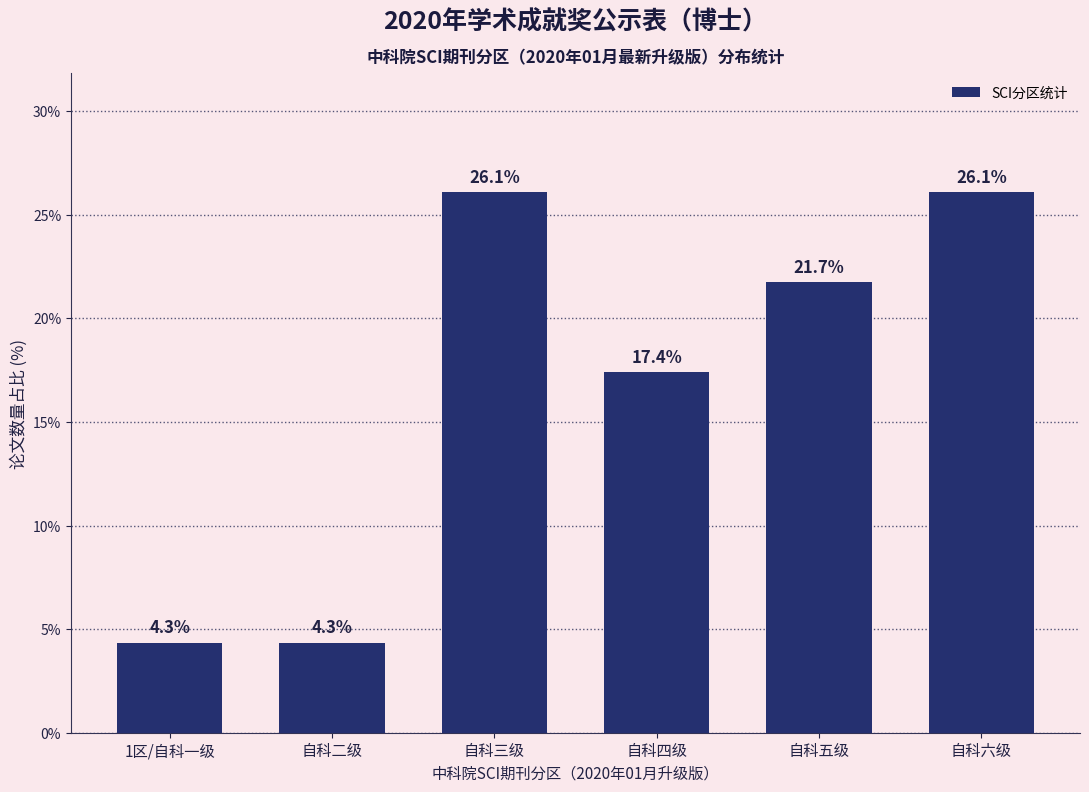

Reading left to right, transcribe all the data shown in this chart.

1区/自科一级=4.3	自科二级=4.3	自科三级=26.1	自科四级=17.4	自科五级=21.7	自科六级=26.1